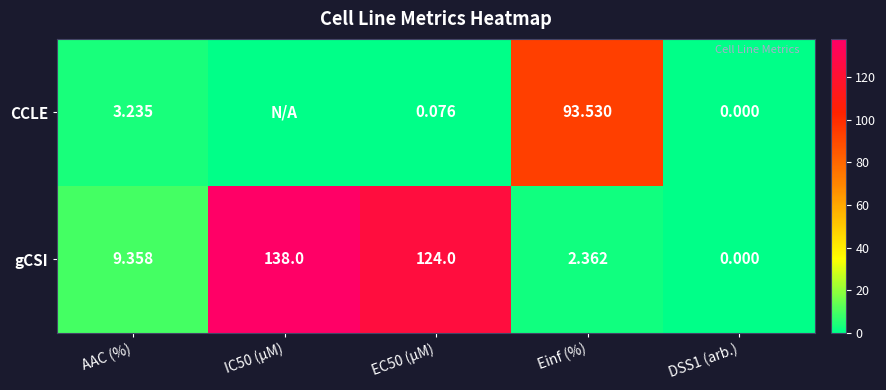

Between EC50 (µM) and Einf (%), which series saw the biggest shift?

gCSI